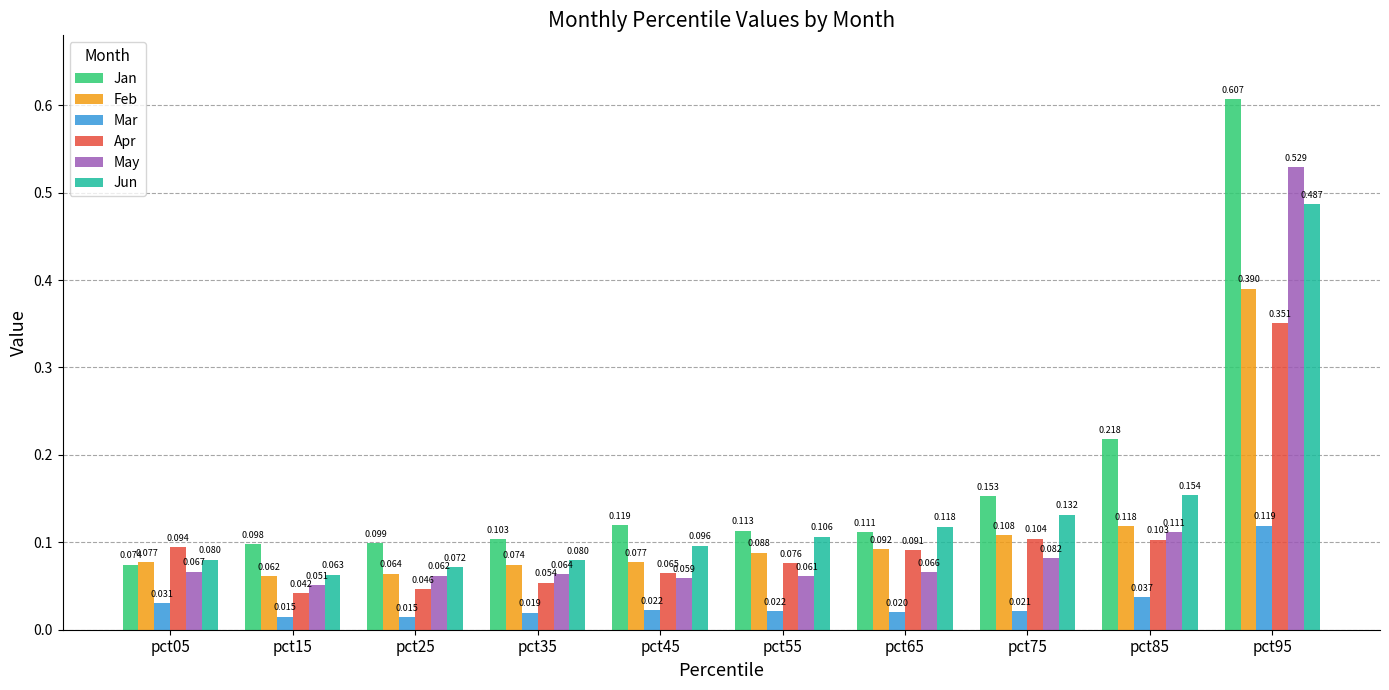

Rank the series at pct65 from highest to lowest value.

Jun, Jan, Feb, Apr, May, Mar